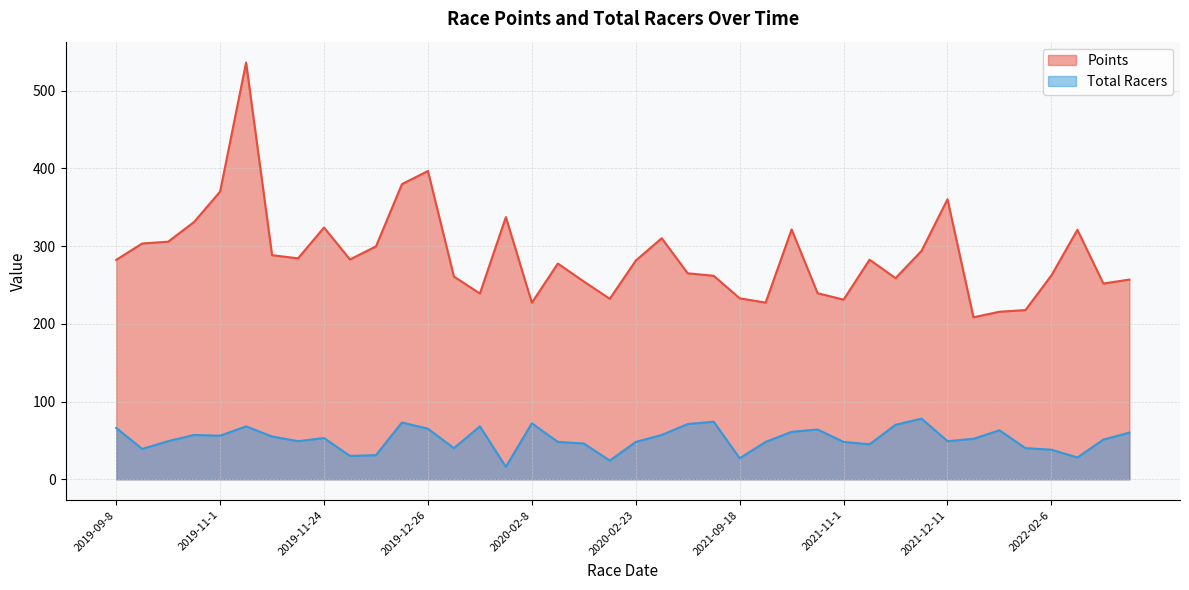

What are all the series names shown in the legend?

Points, Total Racers